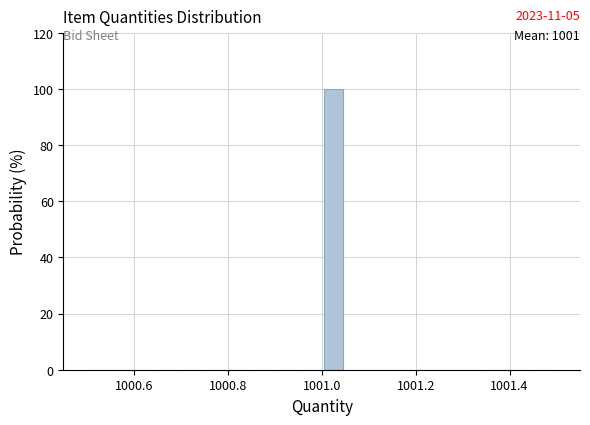

Around what value on the x-axis is the tallest bar? Give the approximate position of its centre, as read against the axis.

1001.02